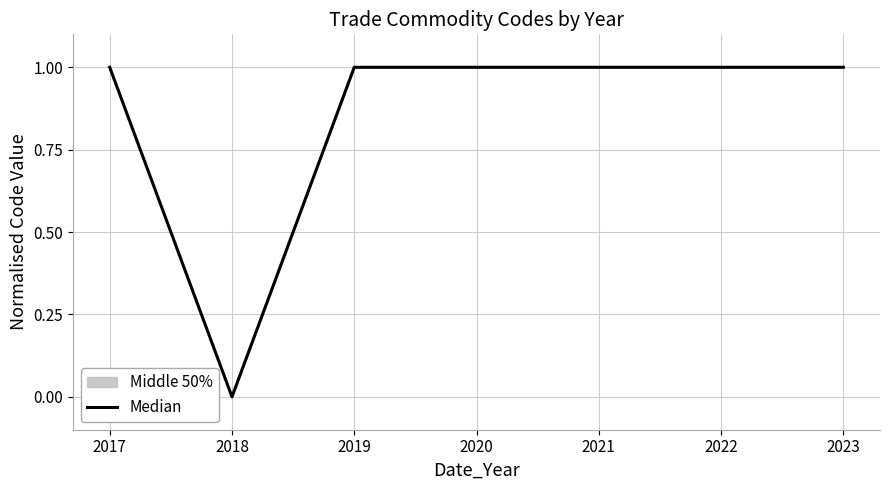

Which label corresponds to the smallest value in the chart?

2018